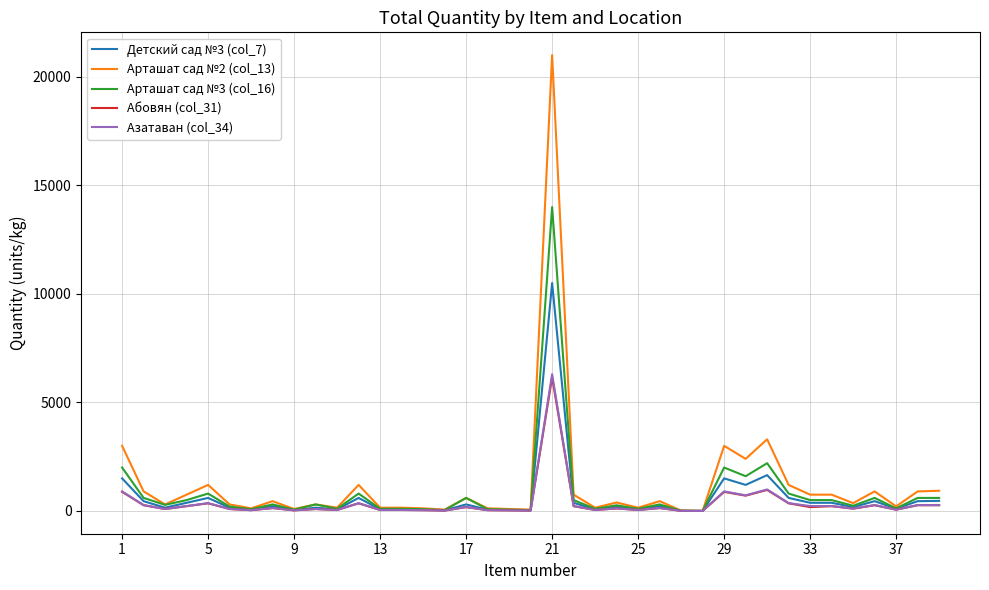

Which series has the largest range (max minus min)?

Арташат сад №2 (col_13)